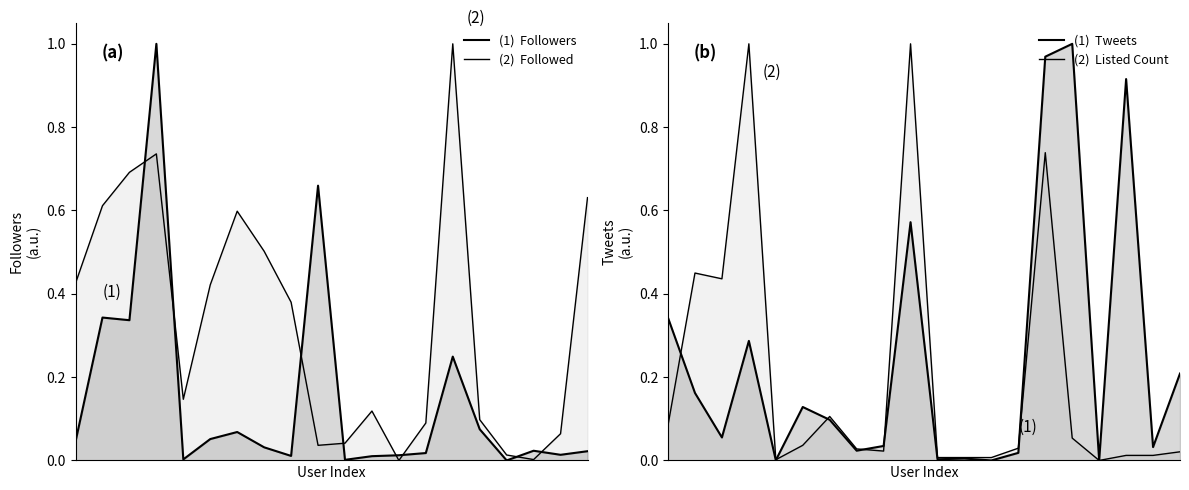

Between which two adjacent categories do Listed Count and Followed first intersect?

2 and 3